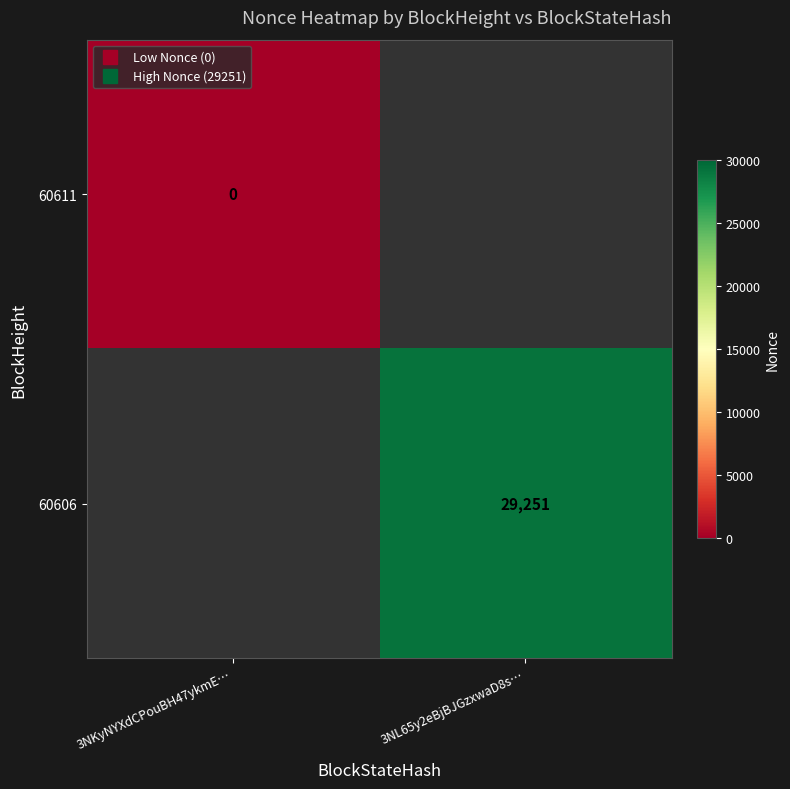

At 3NKyNYXdCPouBH47ykmE…, list the series in order from largest to smallest.

60611, 60606